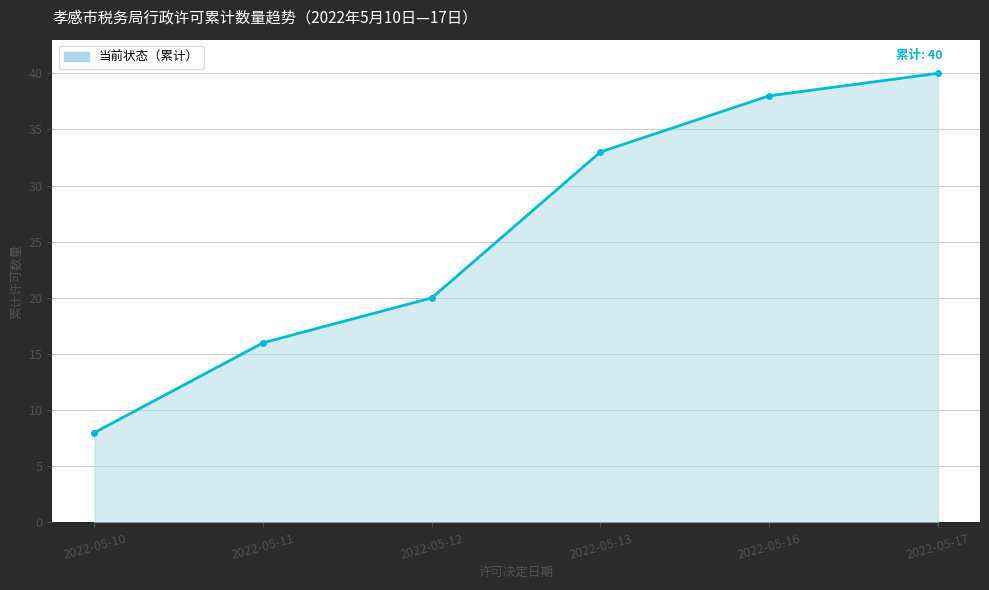

Rank the categories by value from lowest to highest.

2022-05-10, 2022-05-11, 2022-05-12, 2022-05-13, 2022-05-16, 2022-05-17